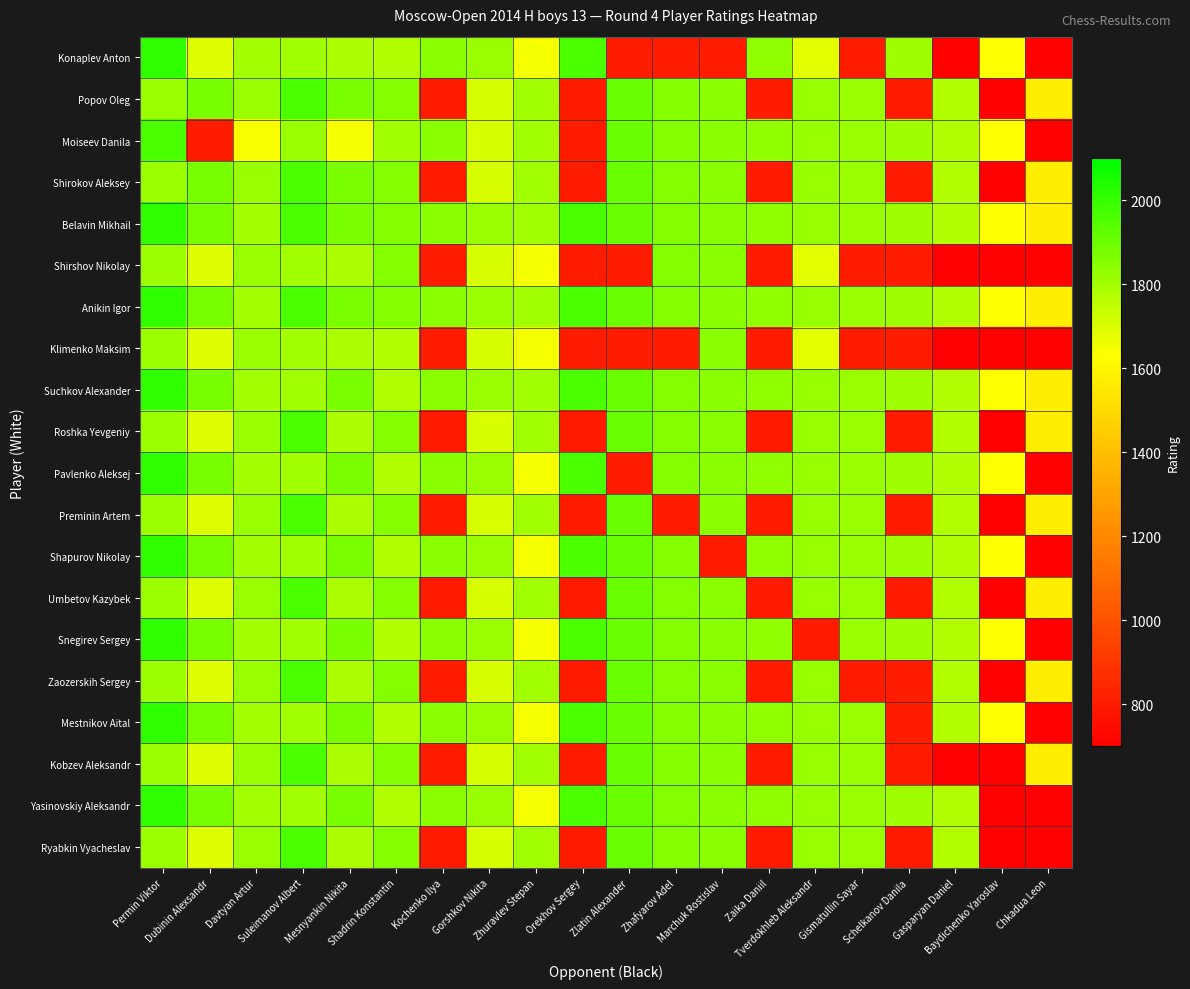

How many series are shown in this chart?

20